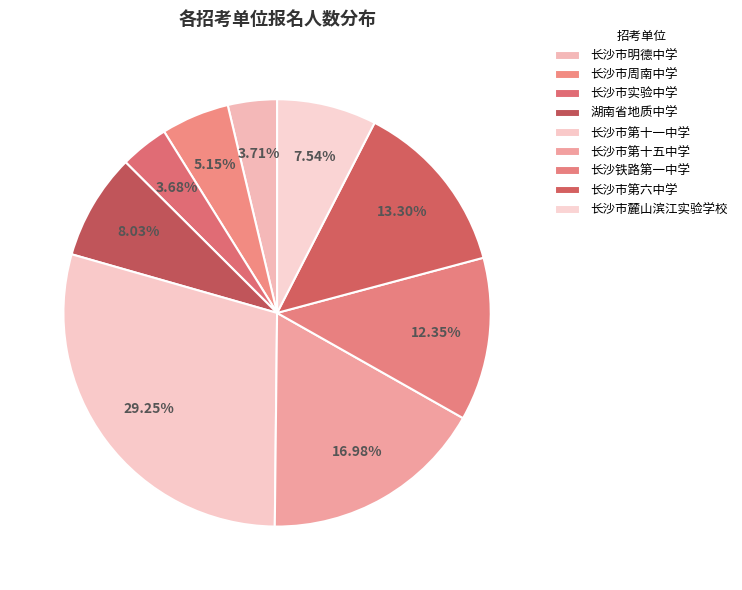

Between 湖南省地质中学 and 长沙市周南中学, which is larger?

湖南省地质中学